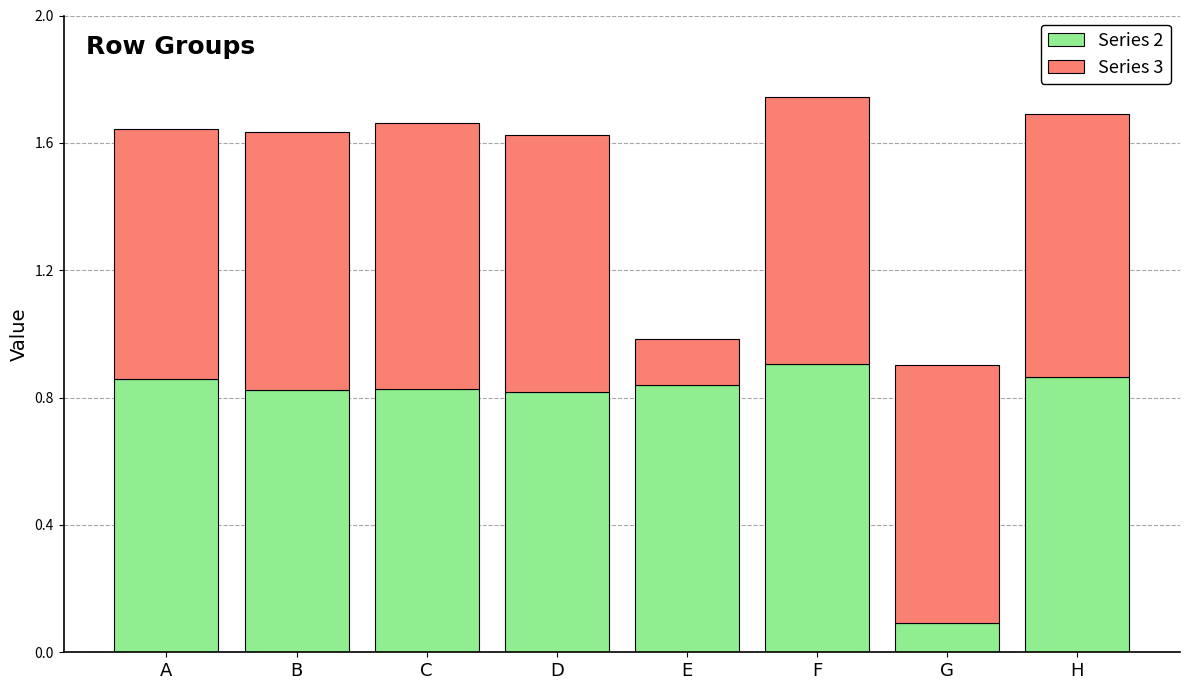

At which label does Series 2 reach its peak?

F